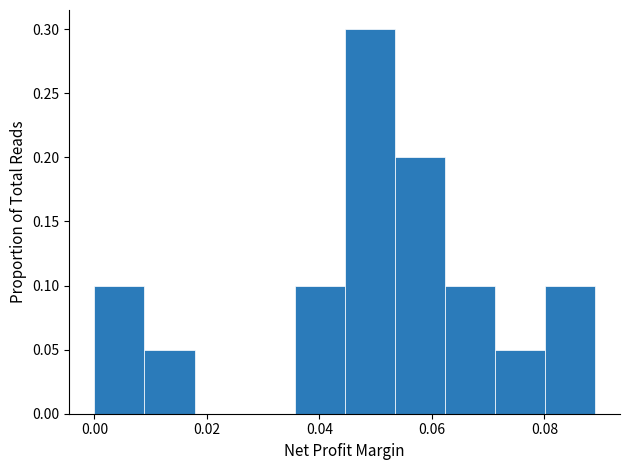

Reading left to right, list every bar in this chart as the range it spans on the x-axis followed by its height. Neither the bar edges nor the heights are printed on the chart, so give them approximately, as read against the axes.

0.000 to 0.008: 0.10
0.008 to 0.018: 0.05
0.018 to 0.026: 0
0.026 to 0.036: 0
0.036 to 0.044: 0.10
0.044 to 0.054: 0.30
0.054 to 0.062: 0.20
0.062 to 0.072: 0.10
0.072 to 0.080: 0.05
0.080 to 0.090: 0.10